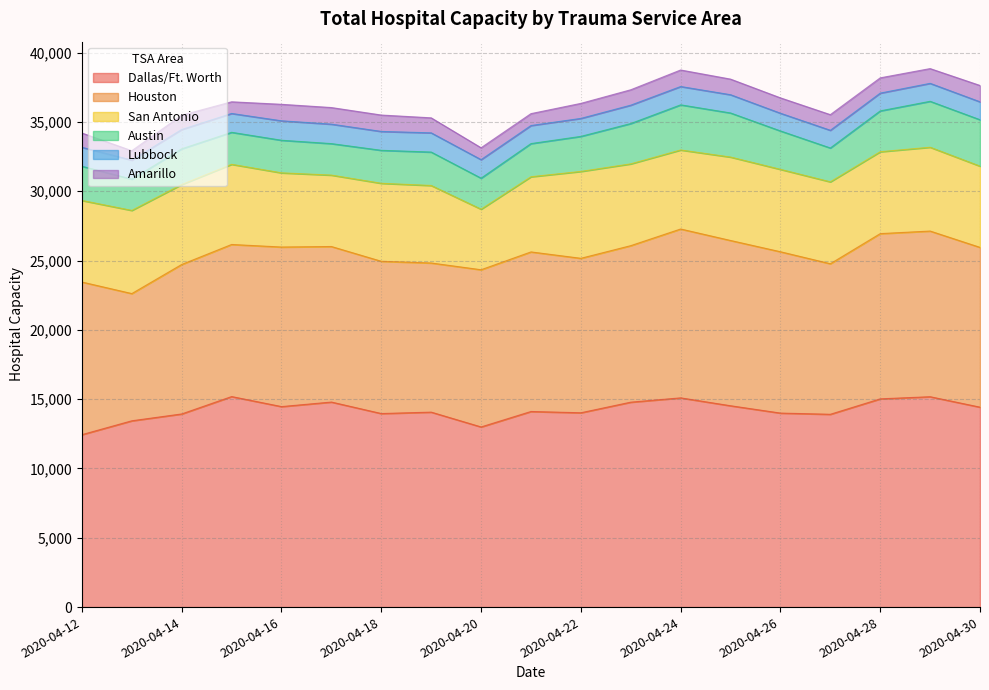

How many lines are shown in the chart?

6